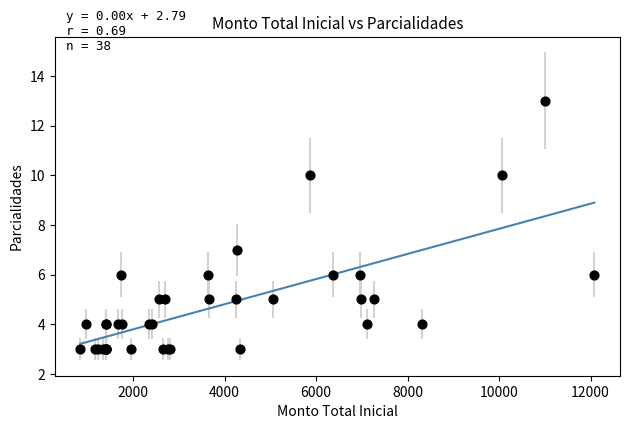

What Y value in the scatter plot is closest to 8?

7